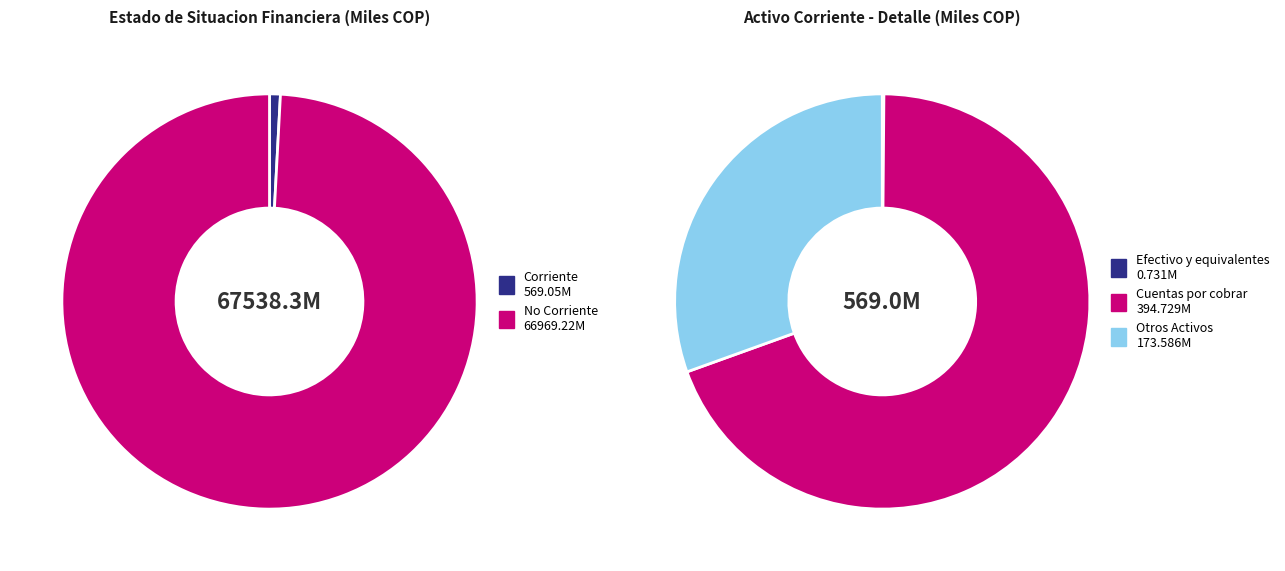

The Efectivo y equivalentes slice represents 1% of the pie. True or false?

False